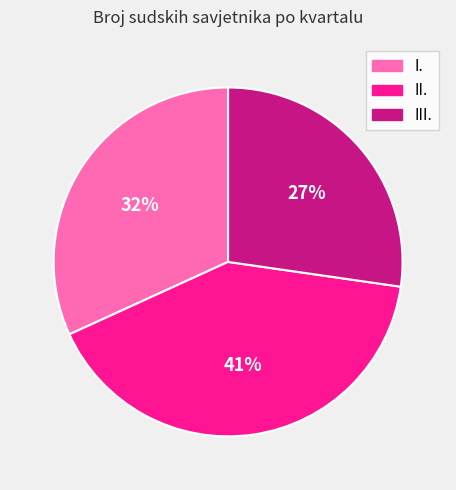

What is the smallest slice in the pie chart?

III.